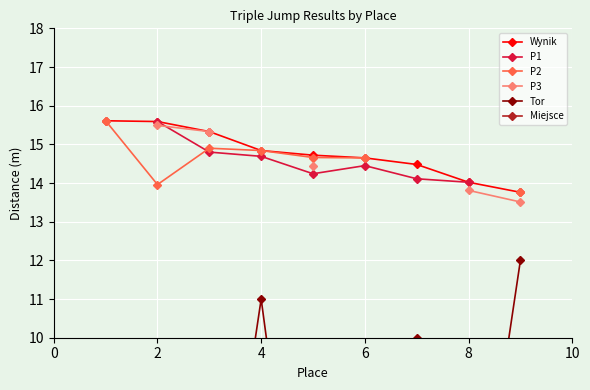

The value of Wynik at 6 is 14.7. True or false?

True